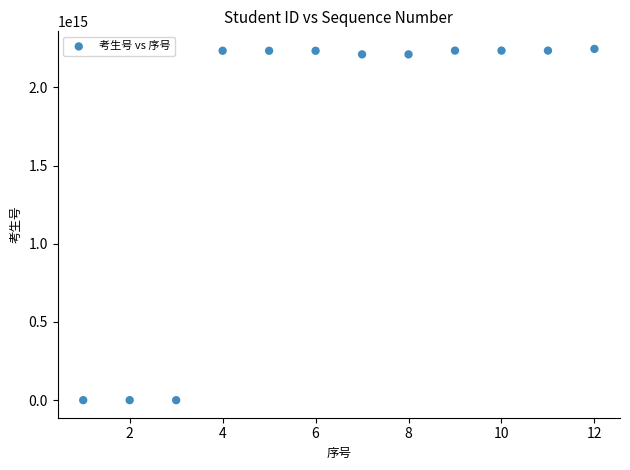

What is the average X value?

6